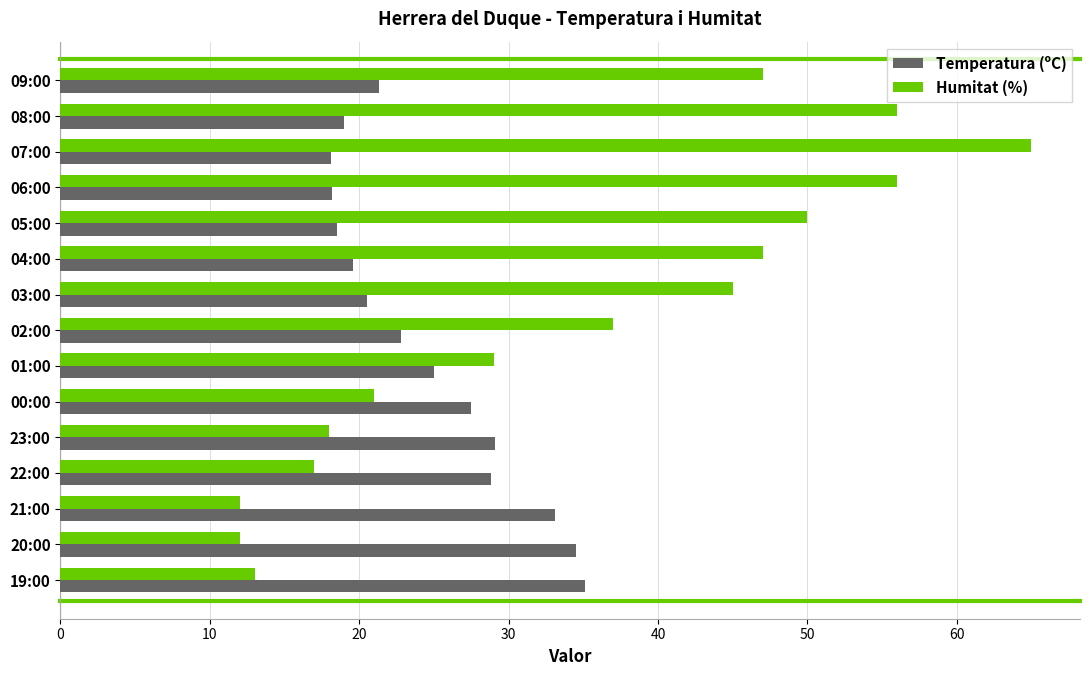

Which series has the widest spread of values?

Humitat (%)